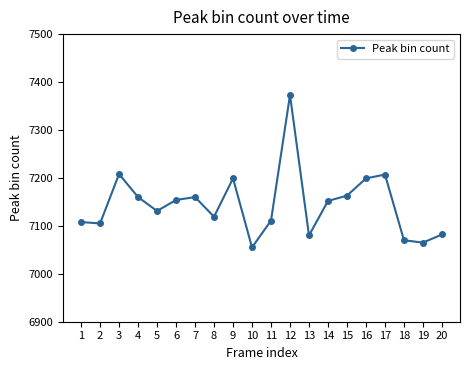

How many data points does each series have?

20